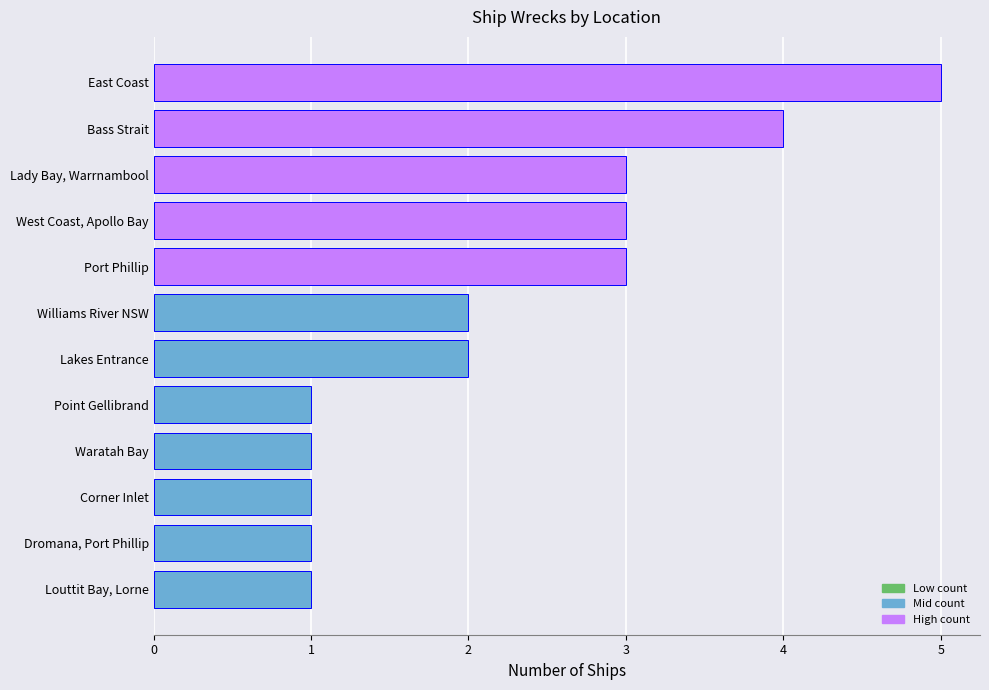

Are the bars grouped side by side (vs. stacked)?

No